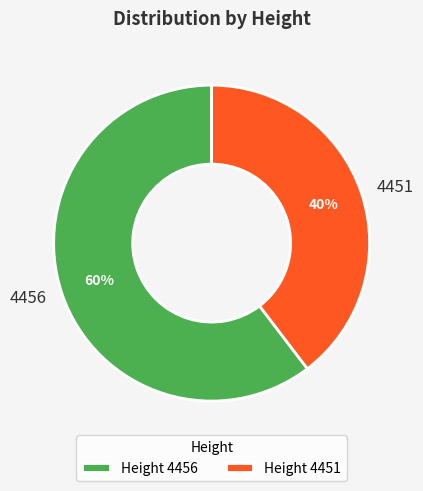

Approximately how many times larger is the value at 4451 compared to 4456?

0.7